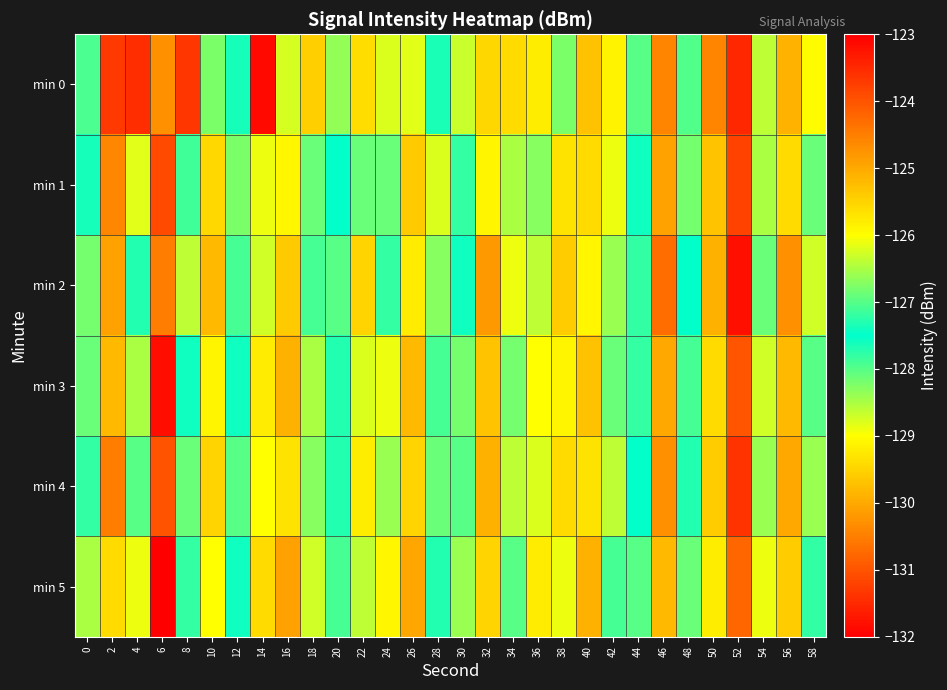

Reading left to right, what are all the values shown in this chart?

min 0: 0=-127.1	2=-131.3	4=-131.5	6=-130.3	8=-131.3	10=-128.2	12=-127.6	14=-131.9	16=-126.2	18=-129.6	20=-128.4	22=-129.4	24=-126.2	26=-128.8	28=-127.3	30=-128.7	32=-125.5	34=-129.4	36=-129.2	38=-128.2	40=-125.3	42=-129.2	44=-128.0	46=-130.4	48=-128.0	50=-130.4	52=-131.5	54=-126.4	56=-129.9	58=-129.0
min 1: 0=-127.4	2=-130.4	4=-126.2	6=-123.9	8=-127.9	10=-129.5	12=-128.2	14=-126.1	16=-125.9	18=-126.9	20=-127.5	22=-128.1	24=-126.9	26=-125.4	28=-128.8	30=-127.2	32=-129.1	34=-128.5	36=-126.7	38=-129.3	40=-125.6	42=-128.9	44=-127.4	46=-130.1	48=-126.8	50=-129.7	52=-131.2	54=-126.5	56=-129.4	58=-128.1
min 2: 0=-128.2	2=-130.1	4=-127.3	6=-124.5	8=-128.6	10=-129.8	12=-127.9	14=-126.3	16=-125.4	18=-127.1	20=-128.0	22=-129.5	24=-127.2	26=-125.8	28=-128.3	30=-127.6	32=-130.2	34=-128.9	36=-126.4	38=-129.6	40=-125.9	42=-128.4	44=-127.8	46=-130.7	48=-127.5	50=-129.9	52=-131.8	54=-126.9	56=-130.3	58=-128.7
min 3: 0=-126.9	2=-129.8	4=-126.5	6=-123.2	8=-127.4	10=-129.1	12=-127.6	14=-125.8	16=-125.1	18=-126.5	20=-127.3	22=-128.8	24=-126.1	26=-125.2	28=-127.9	30=-126.8	32=-129.7	34=-128.2	36=-126.0	38=-129.1	40=-125.3	42=-128.1	44=-127.2	46=-130.0	48=-127.1	50=-129.4	52=-131.0	54=-126.3	56=-129.8	58=-128.0
min 4: 0=-127.8	2=-130.5	4=-127.0	6=-124.0	8=-128.1	10=-129.5	12=-128.0	14=-126.0	16=-125.7	18=-126.7	20=-127.7	22=-129.2	24=-126.6	26=-125.5	28=-128.1	30=-127.0	32=-129.9	34=-128.6	36=-126.2	38=-129.4	40=-125.7	42=-128.6	44=-127.5	46=-130.3	48=-127.3	50=-129.6	52=-131.4	54=-126.6	56=-130.0	58=-128.4
min 5: 0=-126.5	2=-129.4	4=-126.1	6=-123.0	8=-127.2	10=-129.0	12=-127.4	14=-125.6	16=-124.9	18=-126.3	20=-127.1	22=-128.6	24=-125.9	26=-125.0	28=-127.7	30=-126.6	32=-129.5	34=-128.0	36=-125.8	38=-128.9	40=-125.1	42=-127.9	44=-127.0	46=-129.8	48=-126.9	50=-129.2	52=-130.8	54=-126.1	56=-129.6	58=-127.8